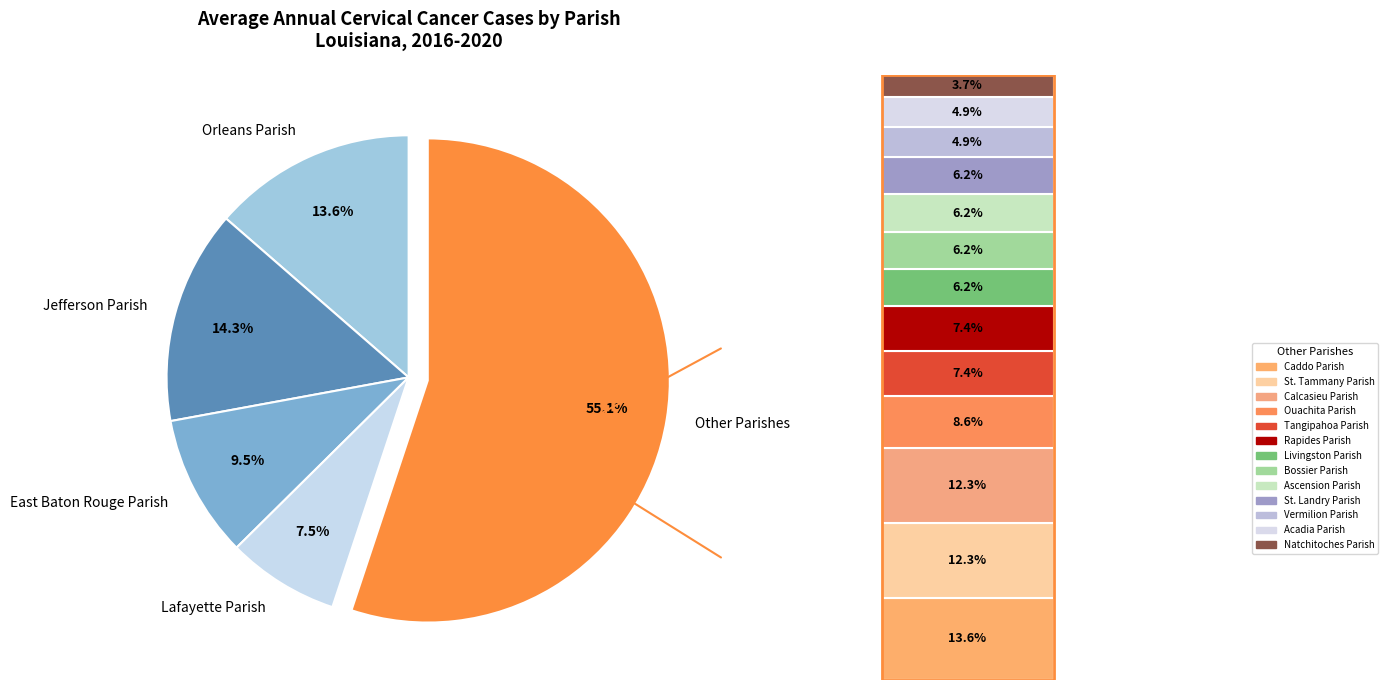

Rank the categories by value from highest to lowest.

Other Parishes, Jefferson Parish, Orleans Parish, East Baton Rouge Parish, Lafayette Parish